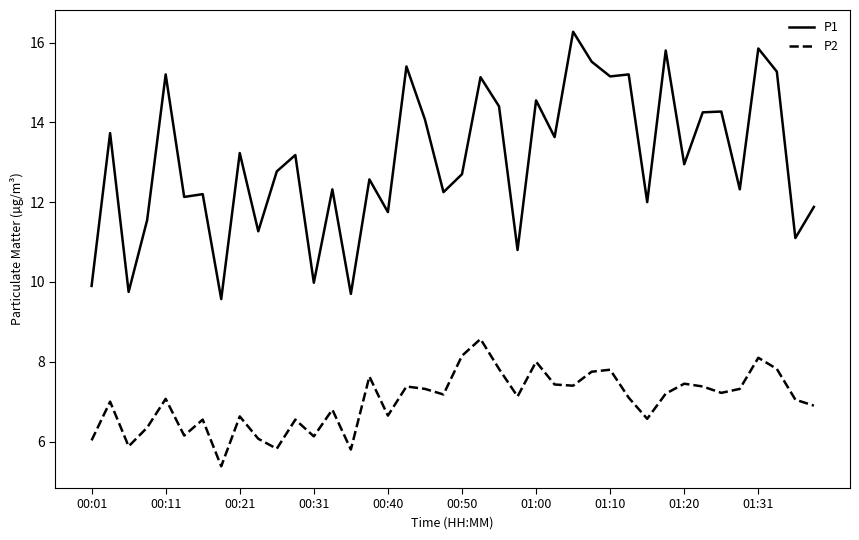

What is the minimum value for P1?

9.6